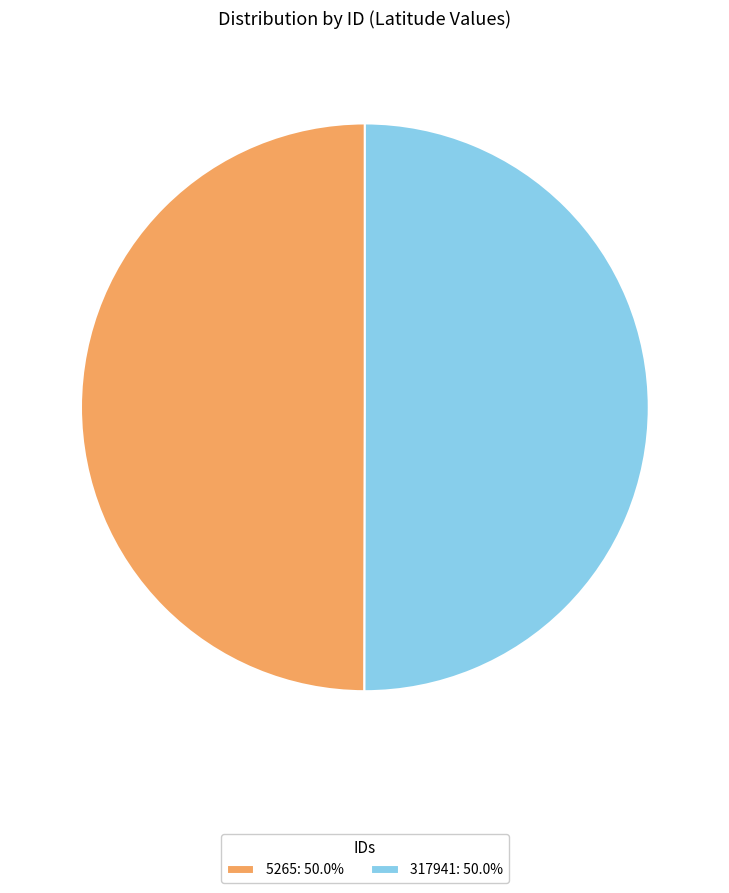

Is it true that 5265 is 39% of the pie?

False